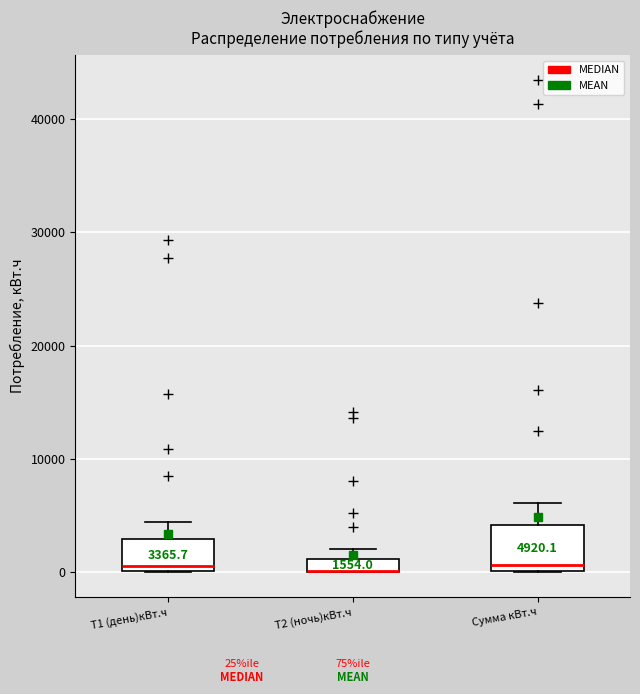

Which box is the tallest, from its lower edge to its upper edge?

Сумма кВт.ч